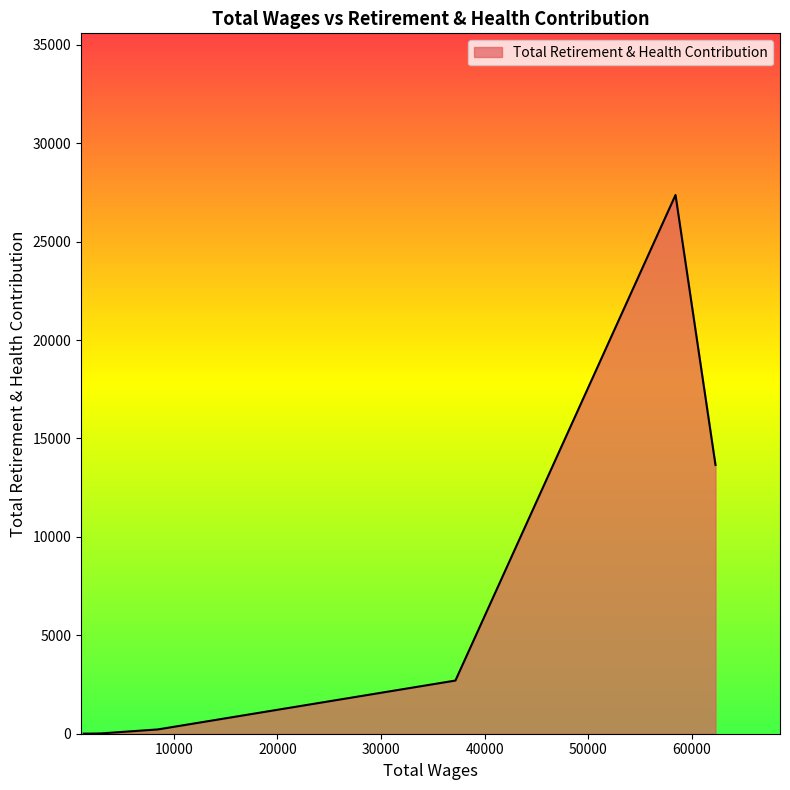

What is the greatest value displayed?

27368